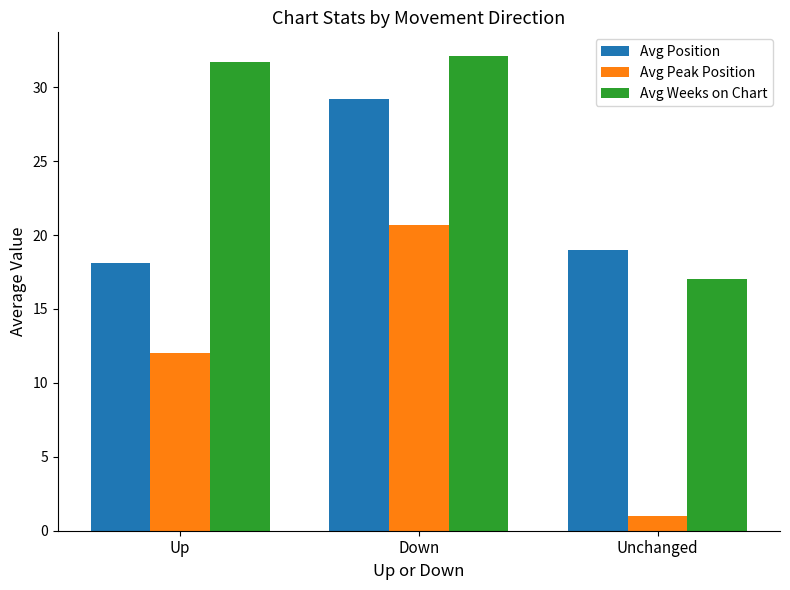

What is the total value across all series at Down?

82.0